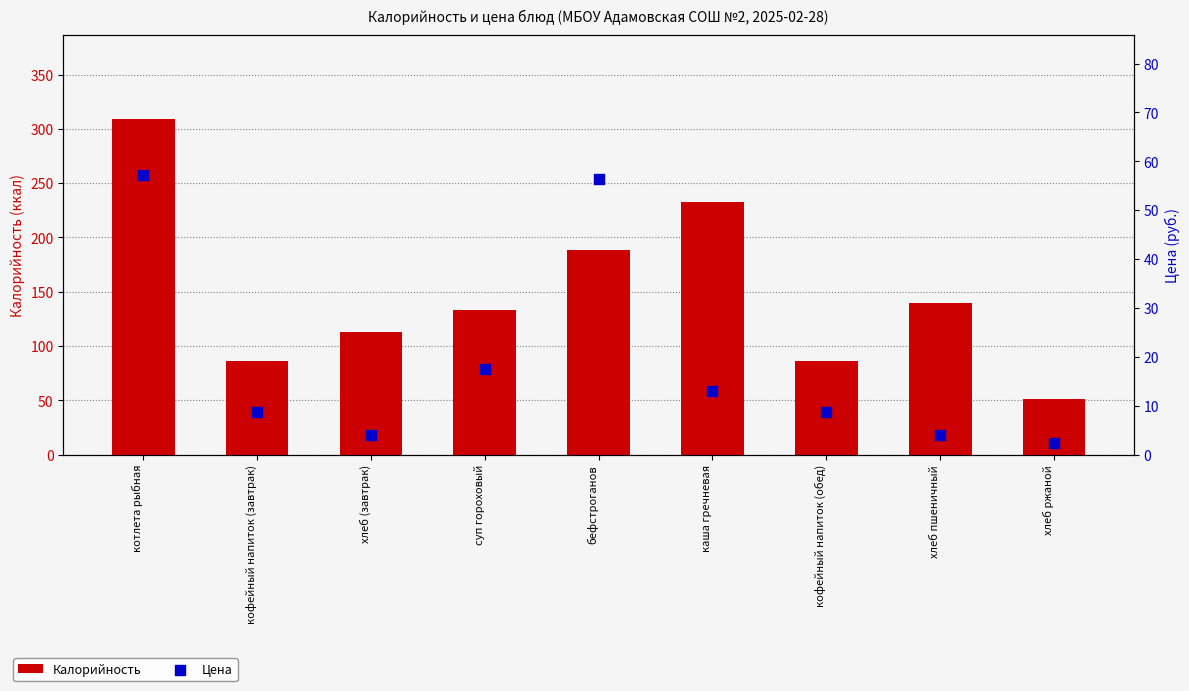

Which series contains the highest Y value?

Калорийность